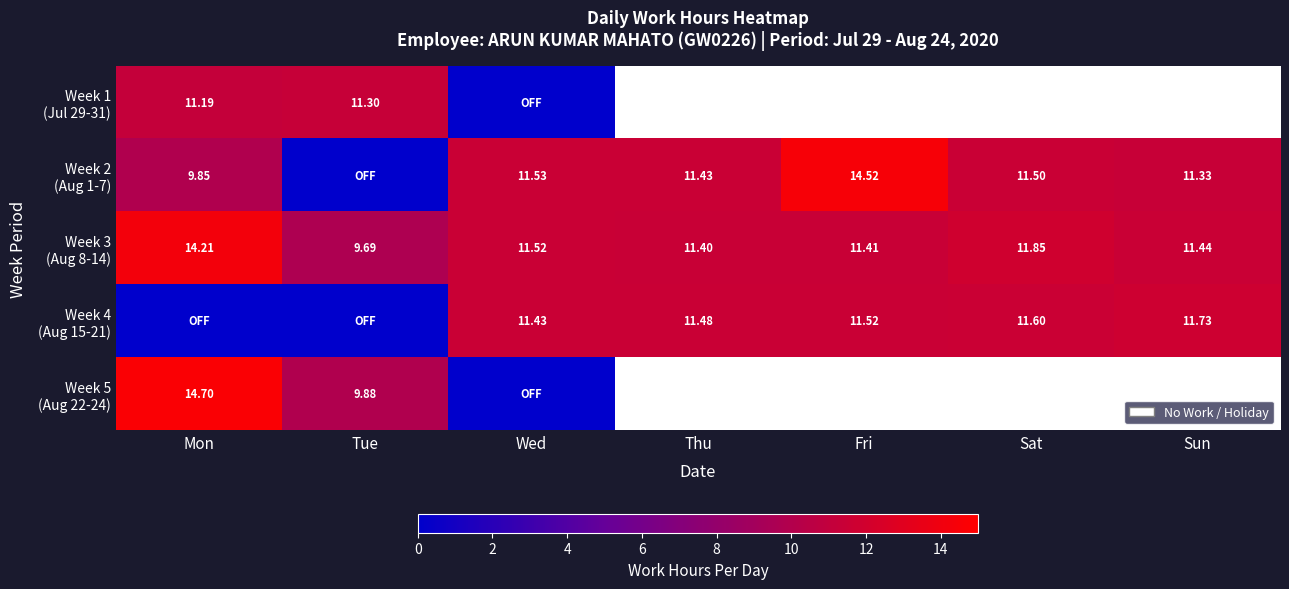

What is the maximum value shown in the chart?

14.7